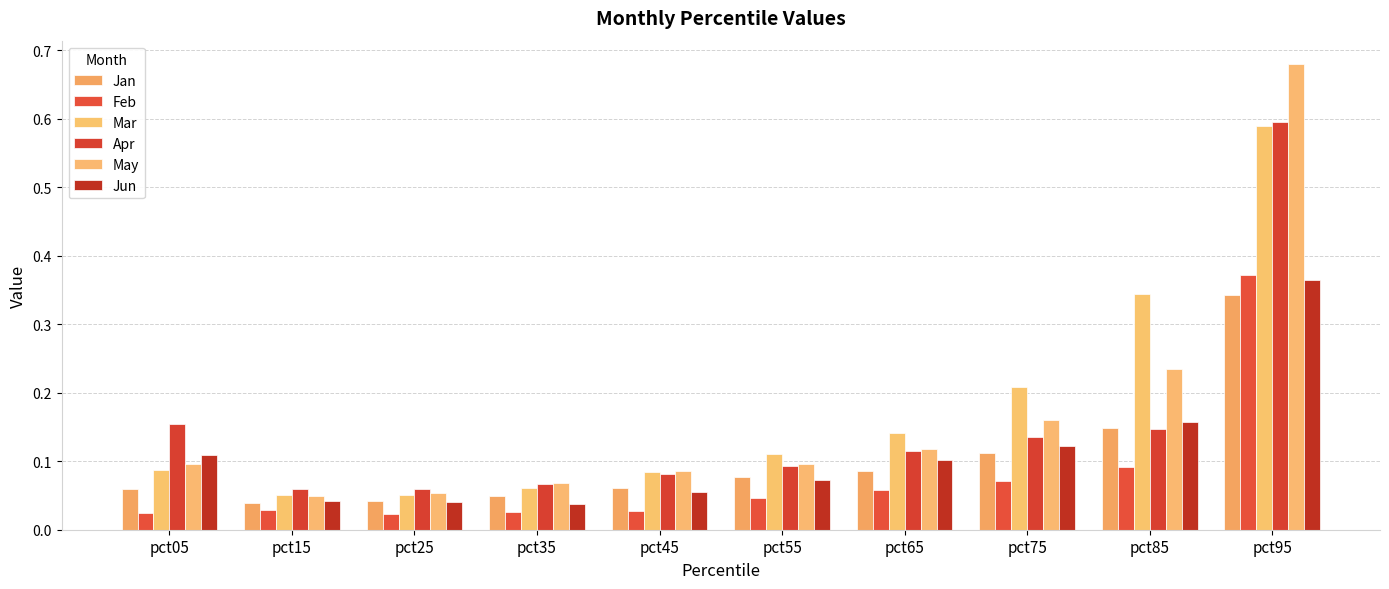

Which series has the largest total across all categories?

Mar